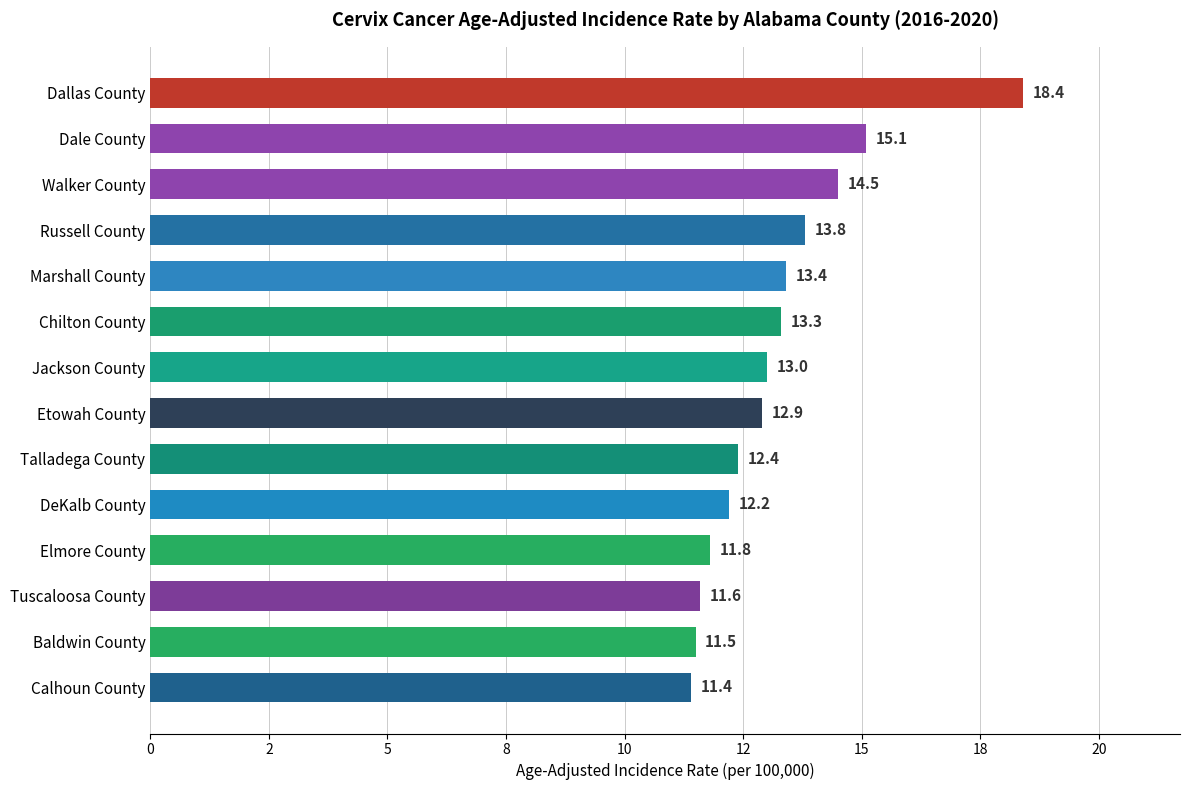

At which label is the value closest to 14?

Russell County